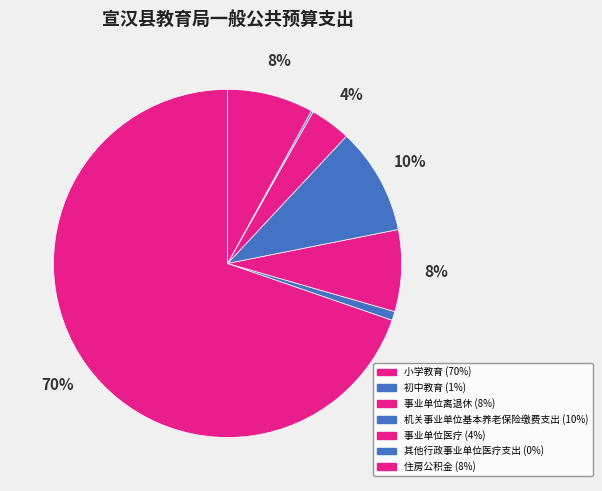

How many segments does this pie chart have?

7